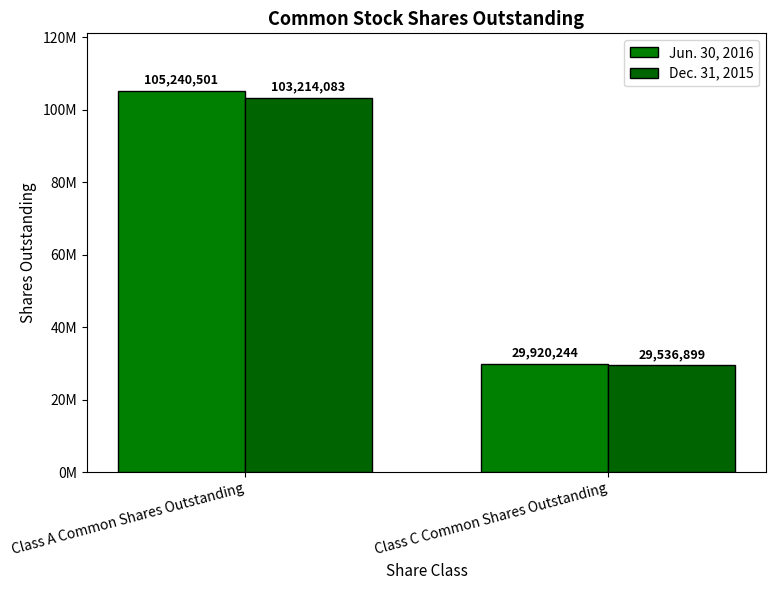

What is the difference between the Jun. 30, 2016 values at Class C Common Shares Outstanding and Class A Common Shares Outstanding?

75320257